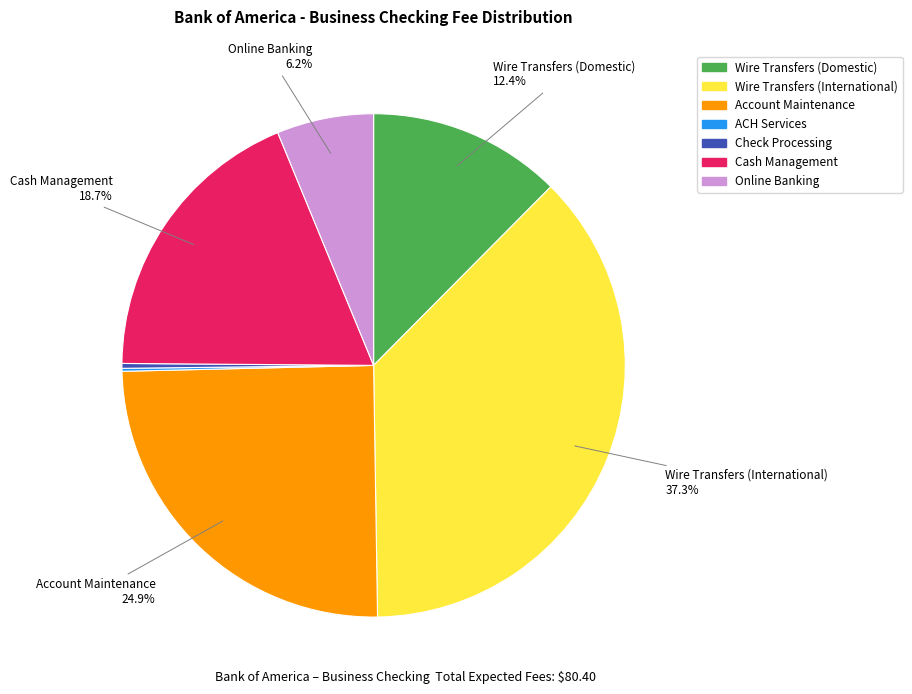

What portion of the pie excludes Account Maintenance?

75.1%